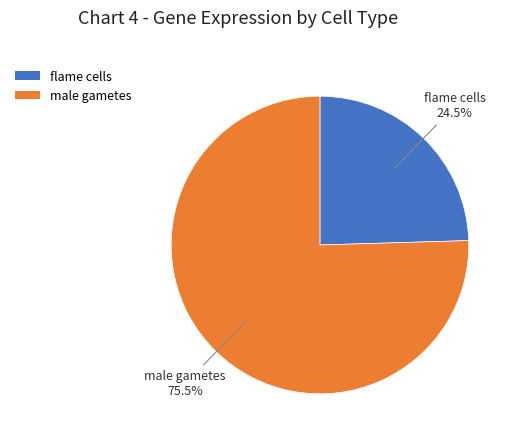

The male gametes slice represents 83% of the pie. True or false?

False